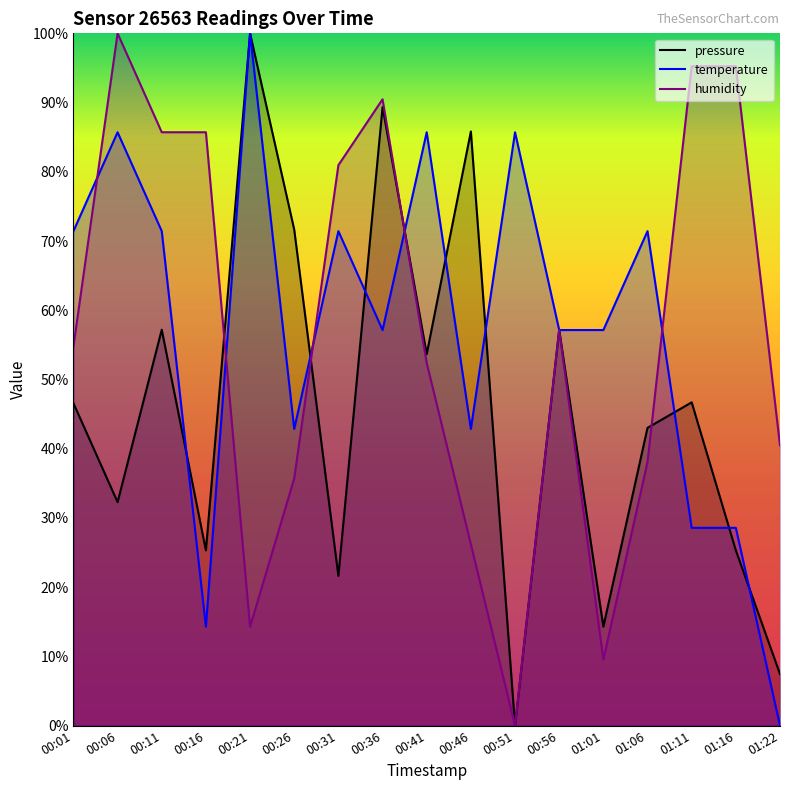

How many positive values does the pressure series have?

16